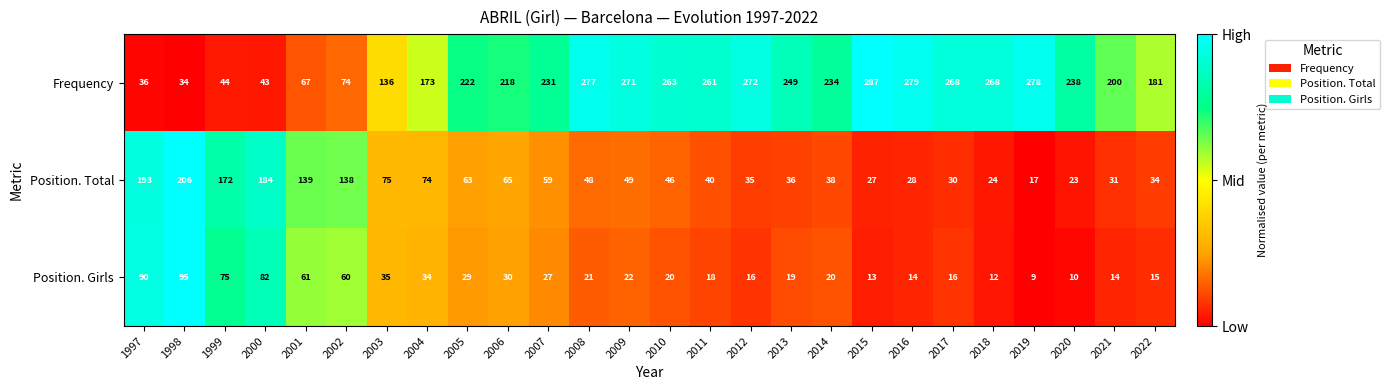

What is the difference between the second highest and minimum values in the Position. Total series?

176